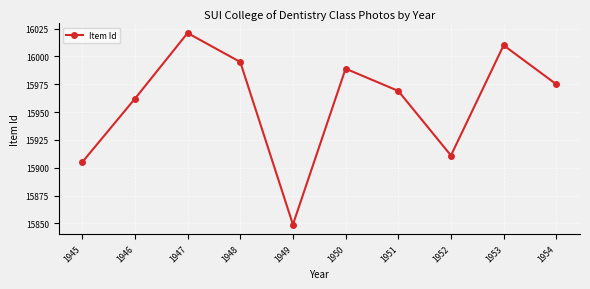

What is the difference between the values at 1953 and 1951?

41